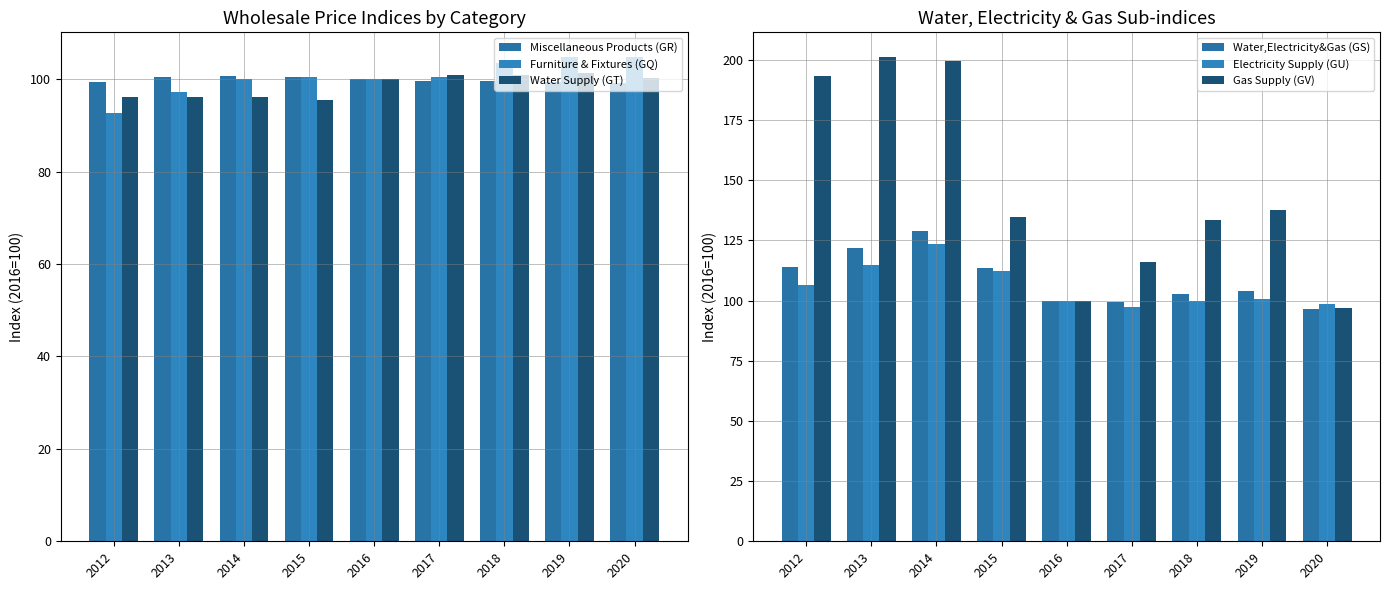

The Furniture & Fixtures (GQ) series shows 92.7 at 2012. True or false?

True